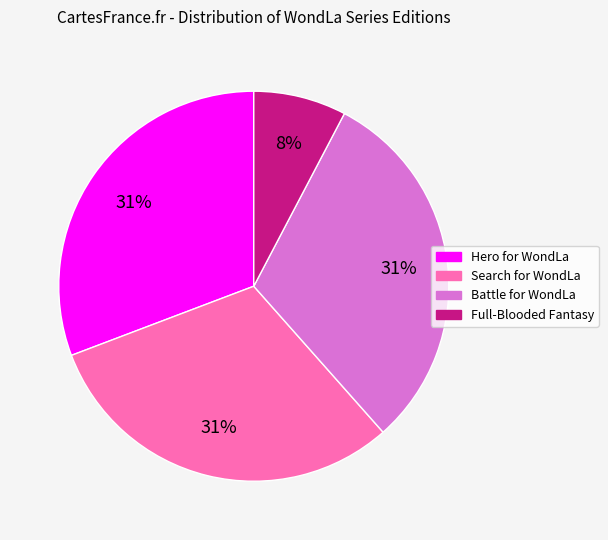

The Full-Blooded Fantasy slice represents 18% of the pie. True or false?

False